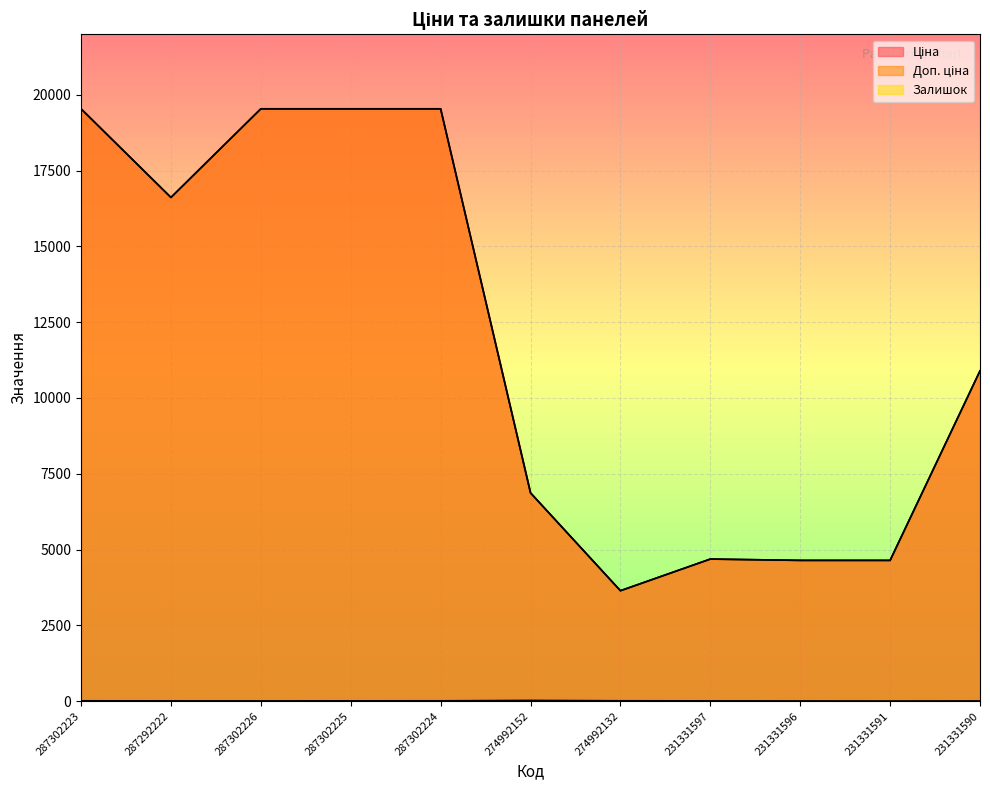

Which category has the highest value in the Доп. ціна series?

287302223